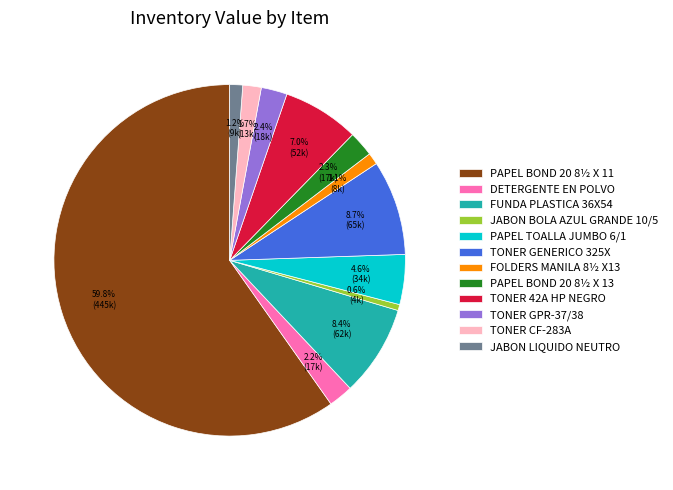

To the nearest percent, what is the combined percentage of TONER GENERICO 325X and JABON BOLA AZUL GRANDE 10/5?

9%